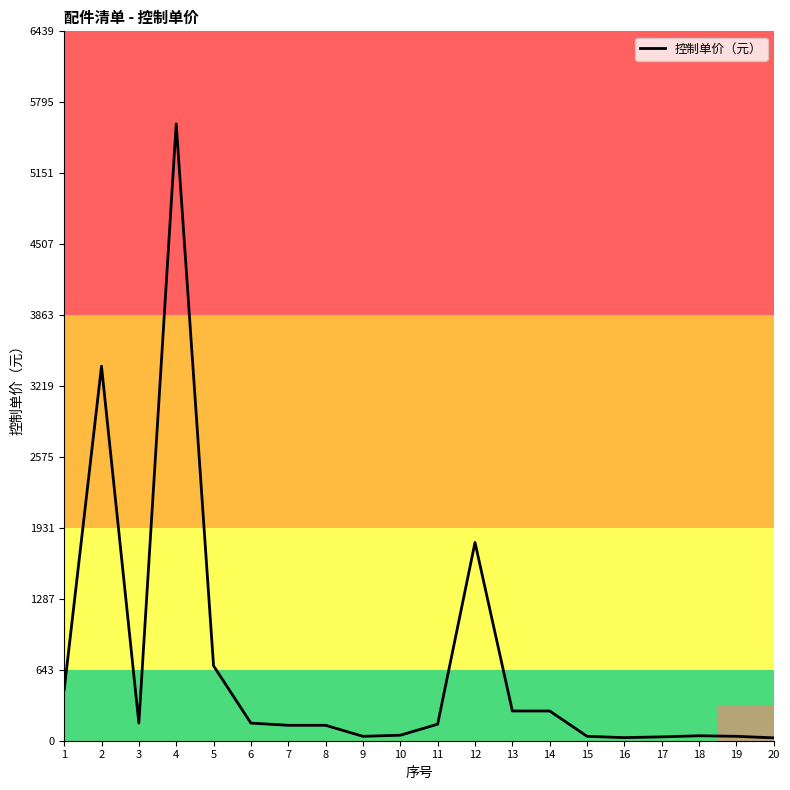

How many lines are shown in the chart?

1